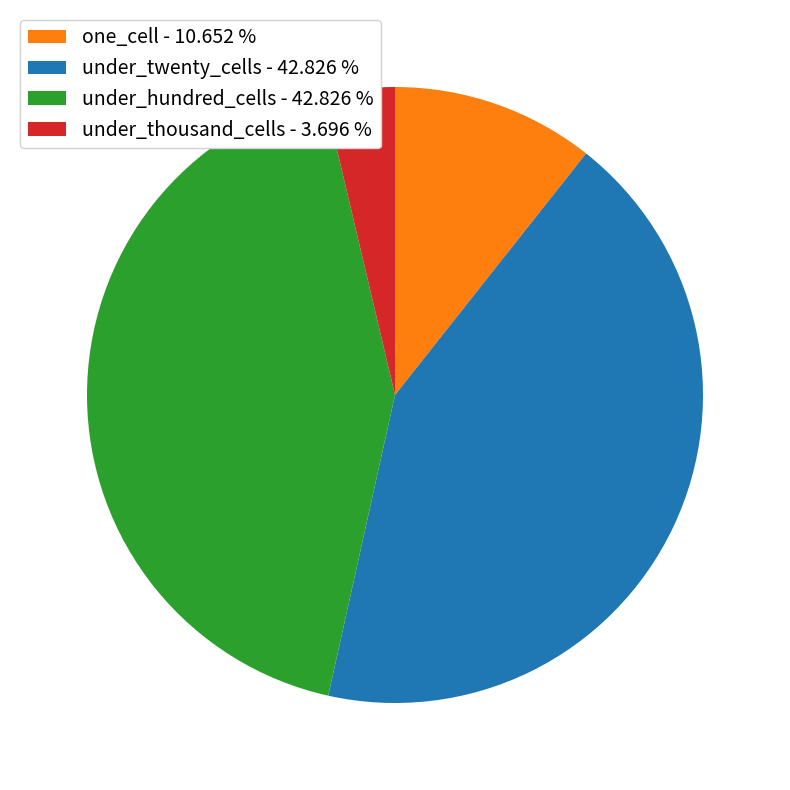

Does under_thousand_cells - 3.696 % represent more than half of the total?

No